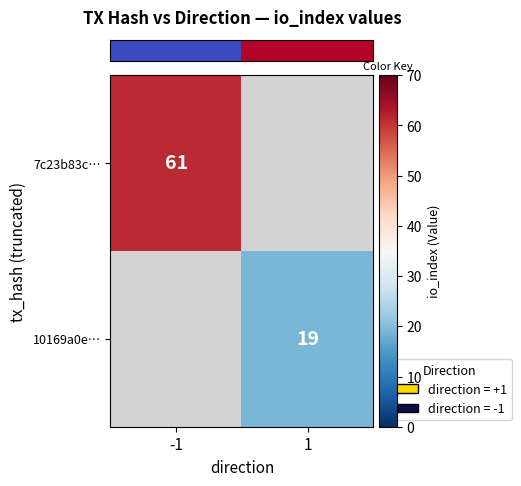

Count the number of data series in this chart.

2